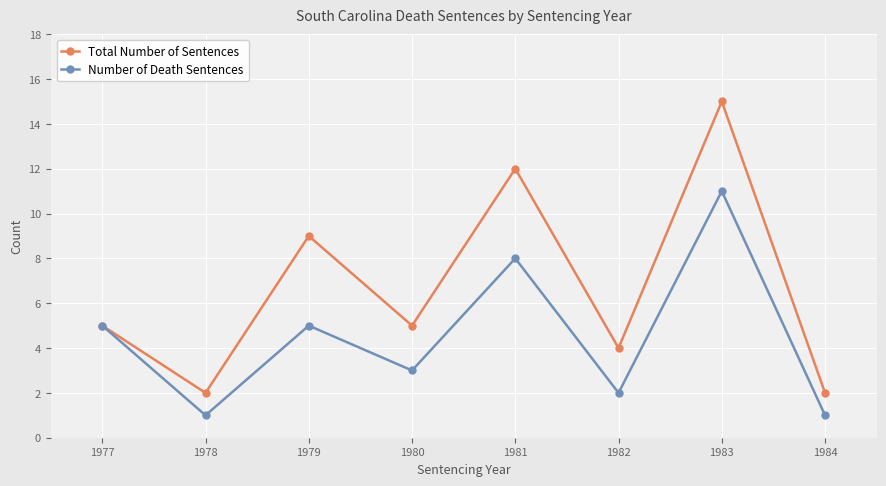

What is the value of the Total Number of Sentences point at the 6th from the left?

4